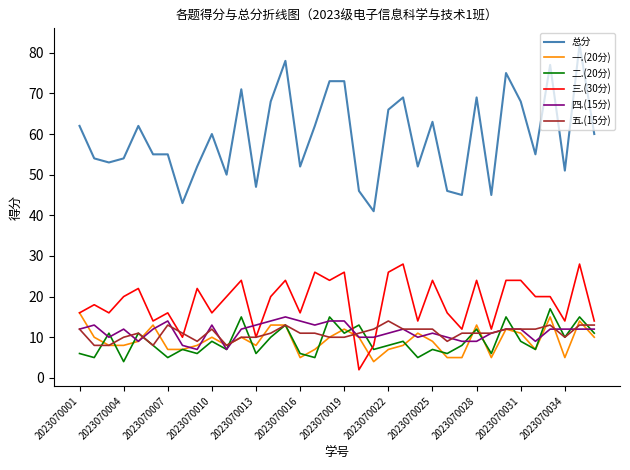

What is the maximum value for 总分?

82